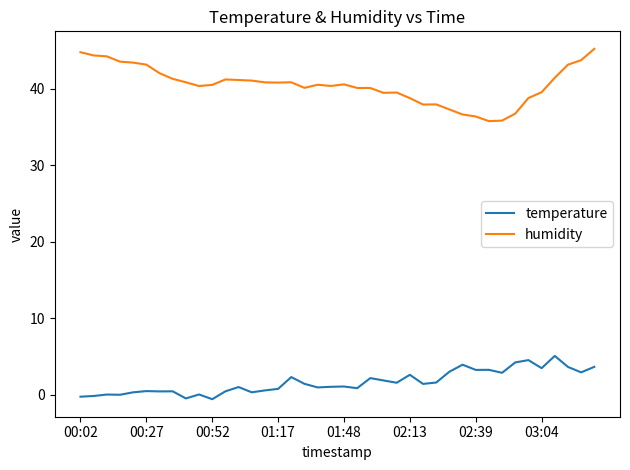

True or false: temperature and humidity intersect in this chart.

False